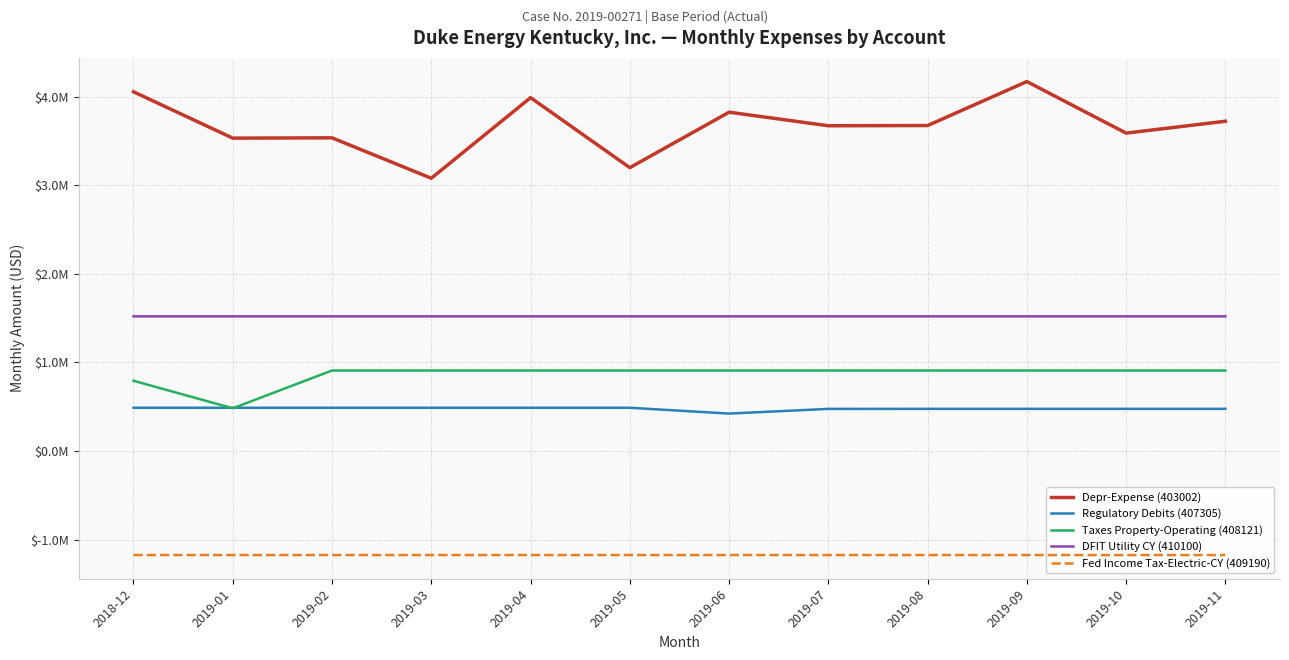

Reading left to right, extract all data points from this chart.

Depr-Expense (403002): 4054912	3531520	3535189	3078752	3988584	3198329	3824491	3671327	3673888	4170265	3588348	3722470
Regulatory Debits (407305): 487474	487474	487474	487474	487474	487474	422000	474807	475353	475353	475353	475353
Taxes Property-Operating (408121): 792369	481693	908083	908083	908083	908117	908083	908083	908083	908083	908083	908083
DFIT Utility CY (410100): 1519603	1519603	1519603	1519603	1519603	1519603	1519603	1519603	1519603	1519603	1519603	1519605
Fed Income Tax-Electric-CY (409190): -1175448	-1175448	-1175448	-1175448	-1175448	-1175448	-1175448	-1175448	-1175448	-1175448	-1175448	-1175451